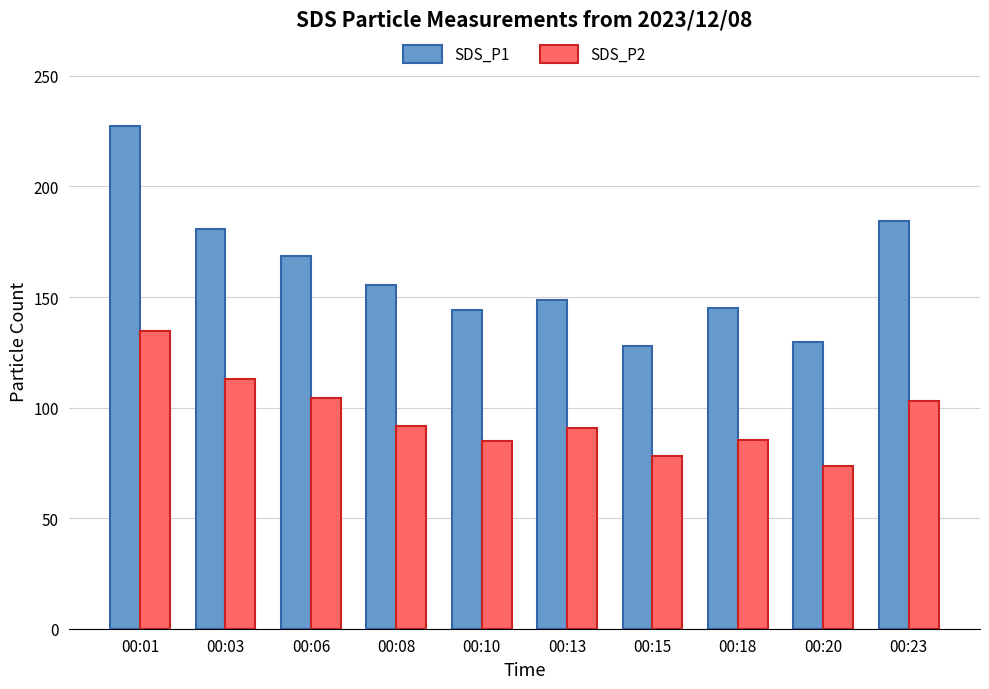

Which category has the highest value in the SDS_P1 series?

00:01